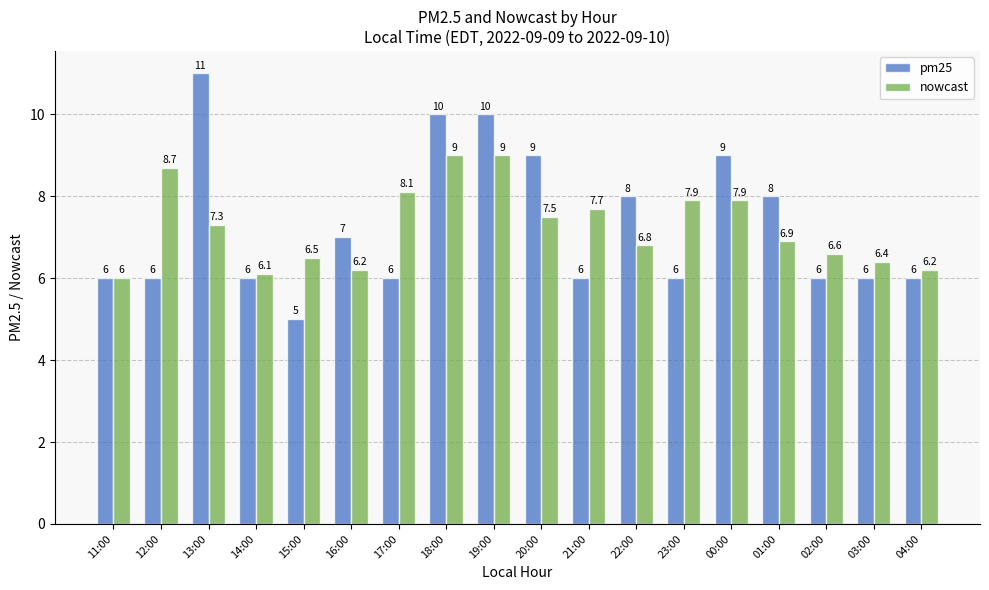

How many pm25 values are between 6 and 9?

14